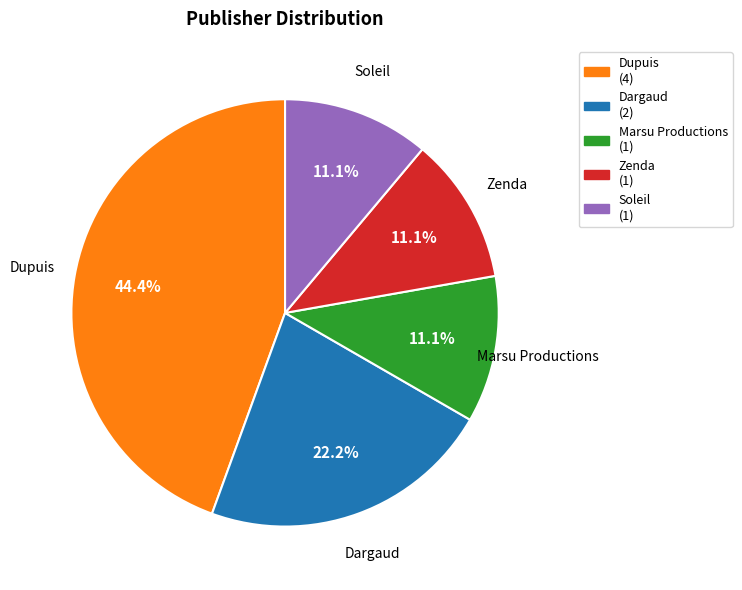

How many segments does this pie chart have?

5